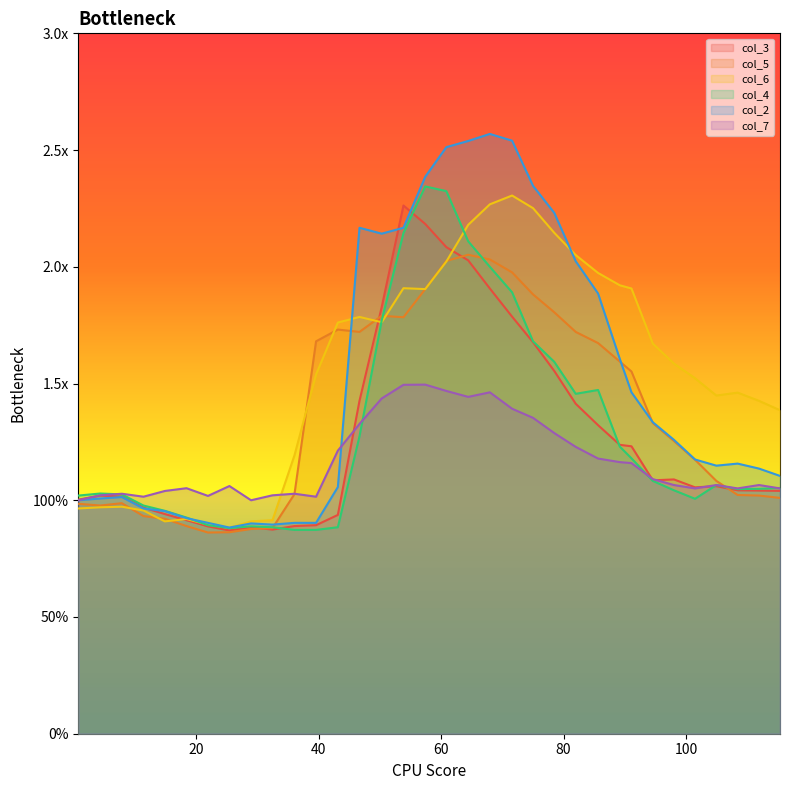

Between which two adjacent categories do col_5 and col_4 first intersect?

32.443 and 36.034